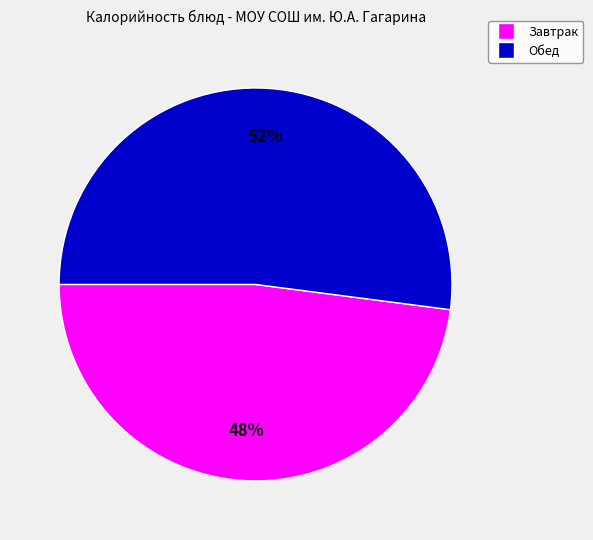

Does any single category account for the majority?

Yes